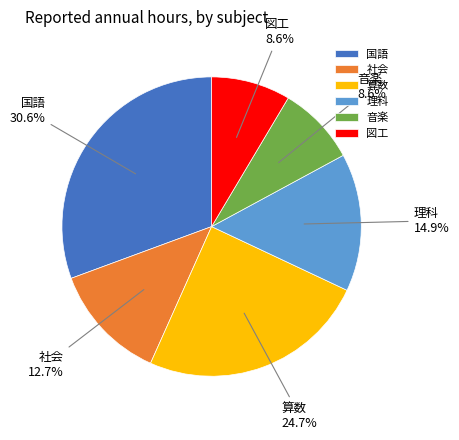

Do 図工 and 音楽 together represent more than half of the pie?

No